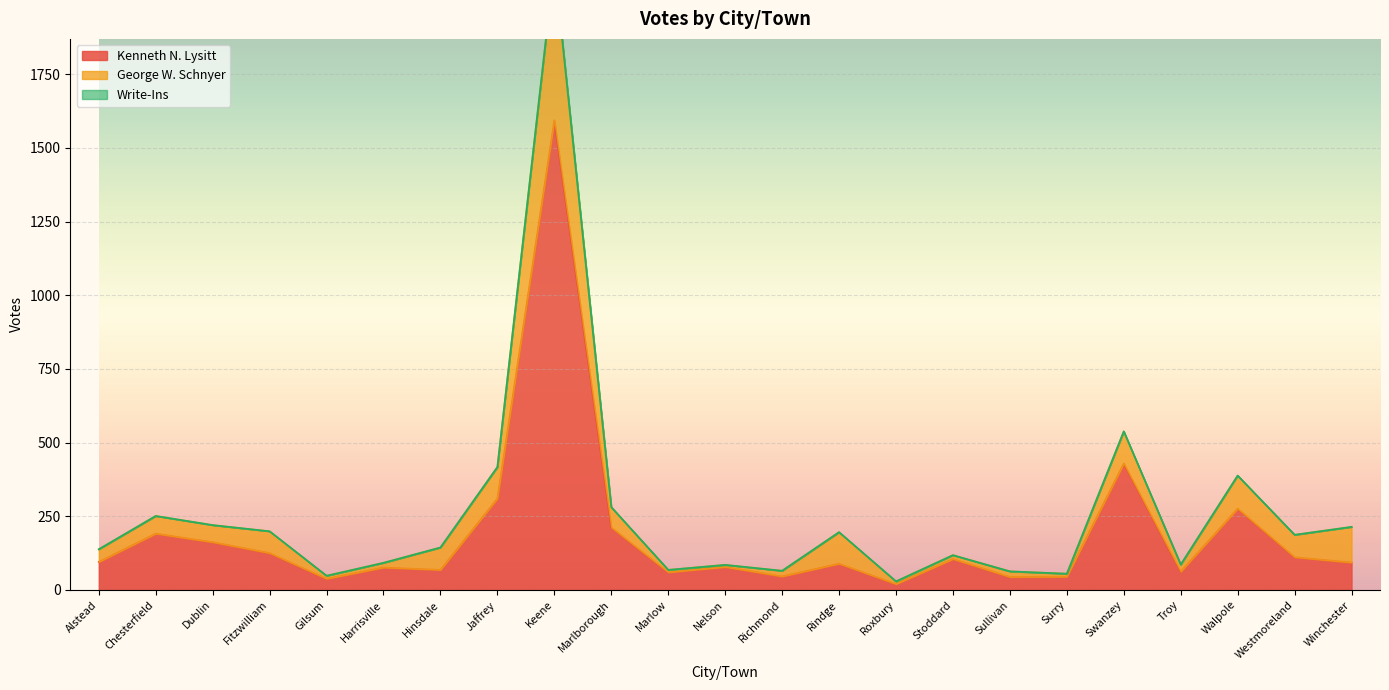

The value of George W. Schnyer at Marlow is 8. True or false?

True